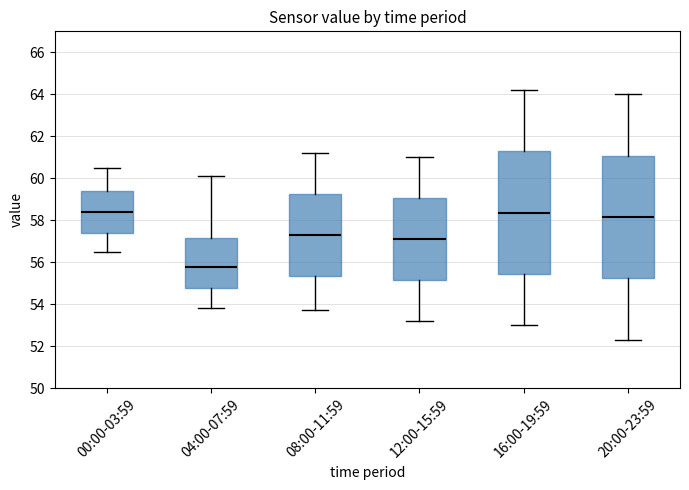

Reading left to right, read every box against the y-axis: the position of its median line, the range the box covers, and the ends of its whiskers. The values are not printed on the chart, so give them approximately, as read against the axis.

00:00-03:59: median 58.4, box 57.4 to 59.4, whiskers 56.6 to 60.6
04:00-07:59: median 55.8, box 54.8 to 57.2, whiskers 53.8 to 60.2
08:00-11:59: median 57.4, box 55.4 to 59.2, whiskers 53.8 to 61.2
12:00-15:59: median 57.2, box 55.2 to 59.0, whiskers 53.2 to 61.0
16:00-19:59: median 58.4, box 55.4 to 61.2, whiskers 53.0 to 64.2
20:00-23:59: median 58.2, box 55.2 to 61.0, whiskers 52.4 to 64.0